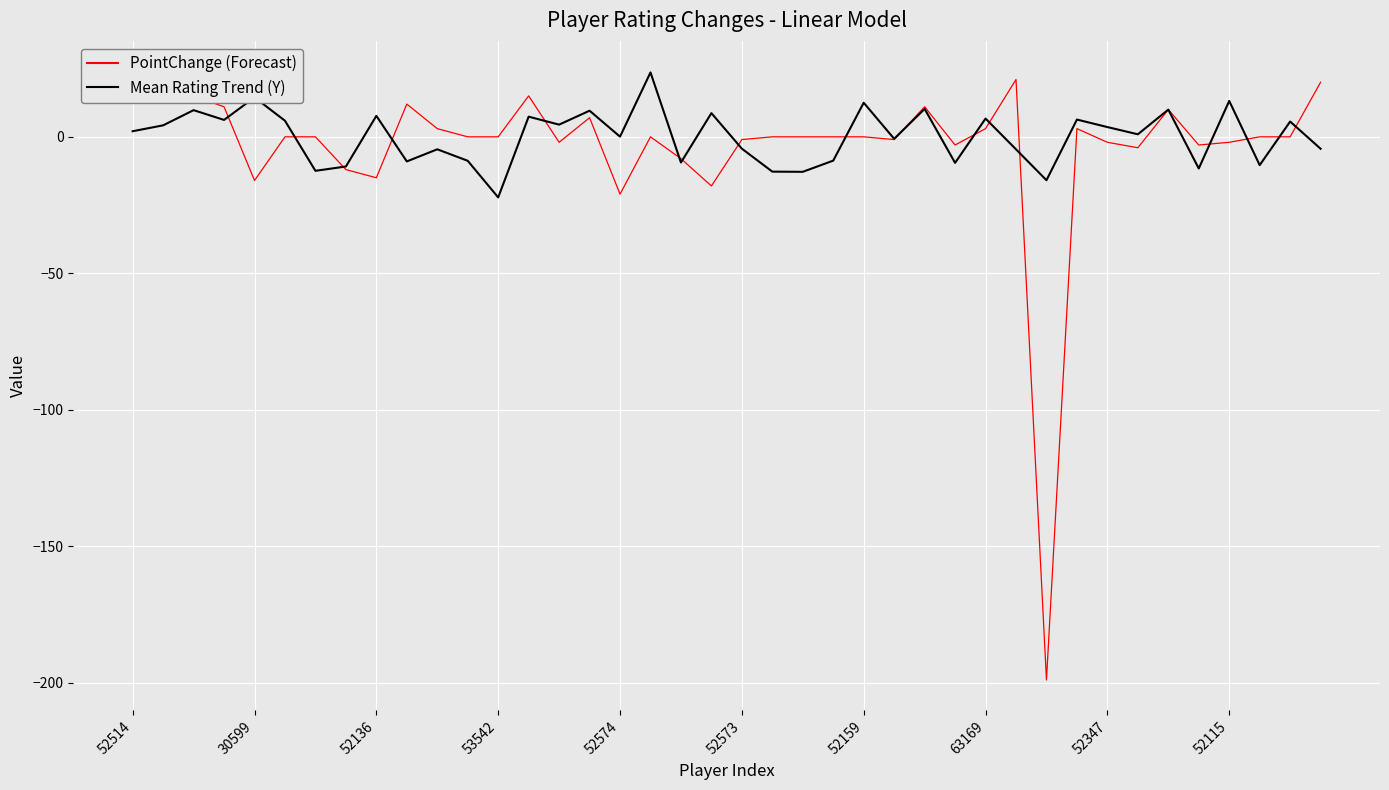

At which label does Mean Rating Trend (Y) first exceed 2?

52514